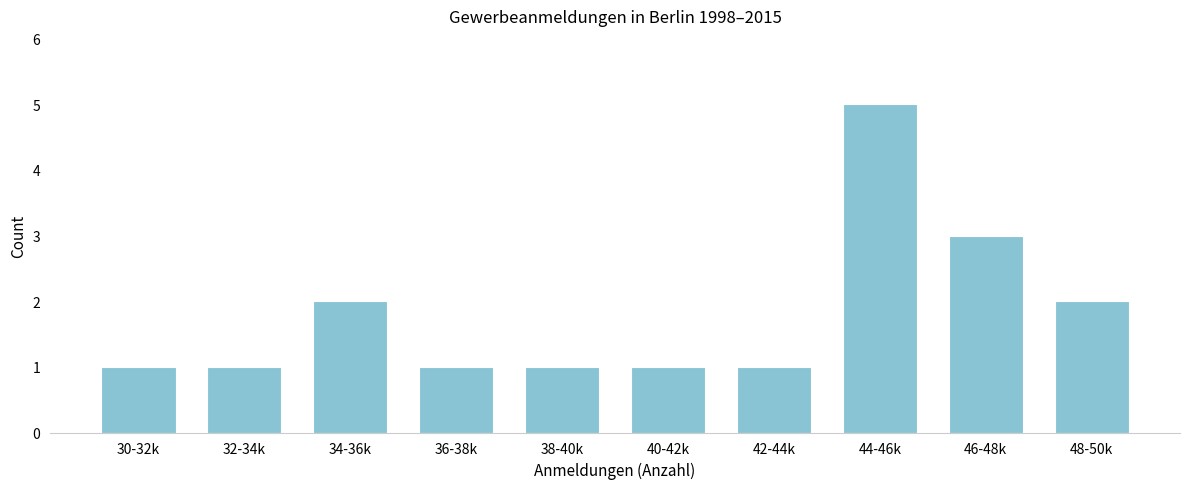

Reading right to left, what are all the values shown in this chart?

2	3	5	1	1	1	1	2	1	1